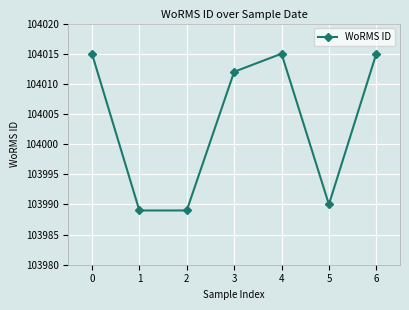

What is the smallest value displayed?

103989